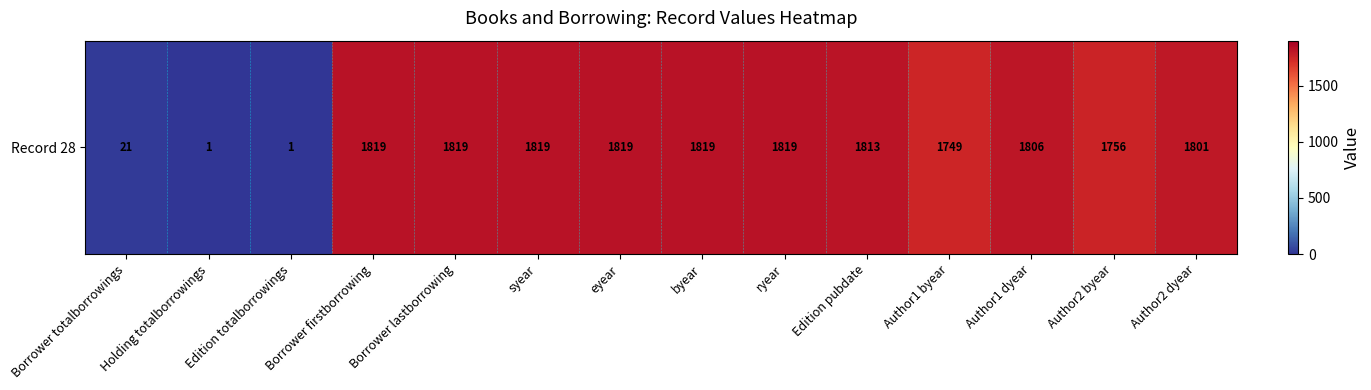

What is the greatest value displayed?

1819